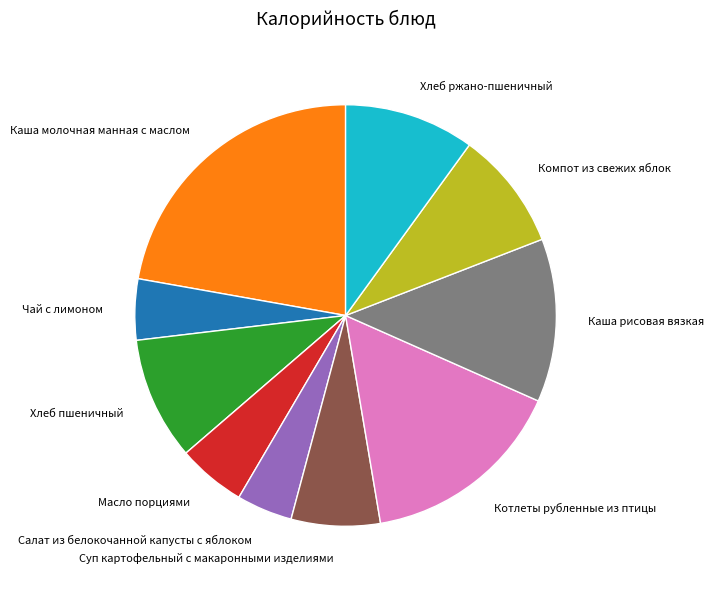

Which has a higher value, Суп картофельный с макаронными изделиями or Компот из свежих яблок?

Компот из свежих яблок